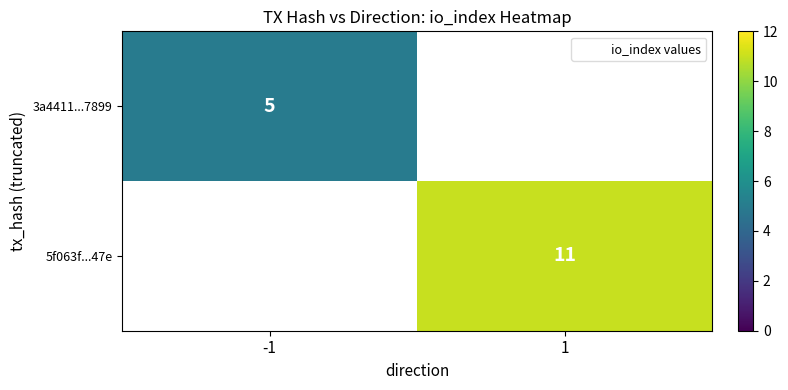

The value of 3a4411...7899 at -1 is 6.5. True or false?

False